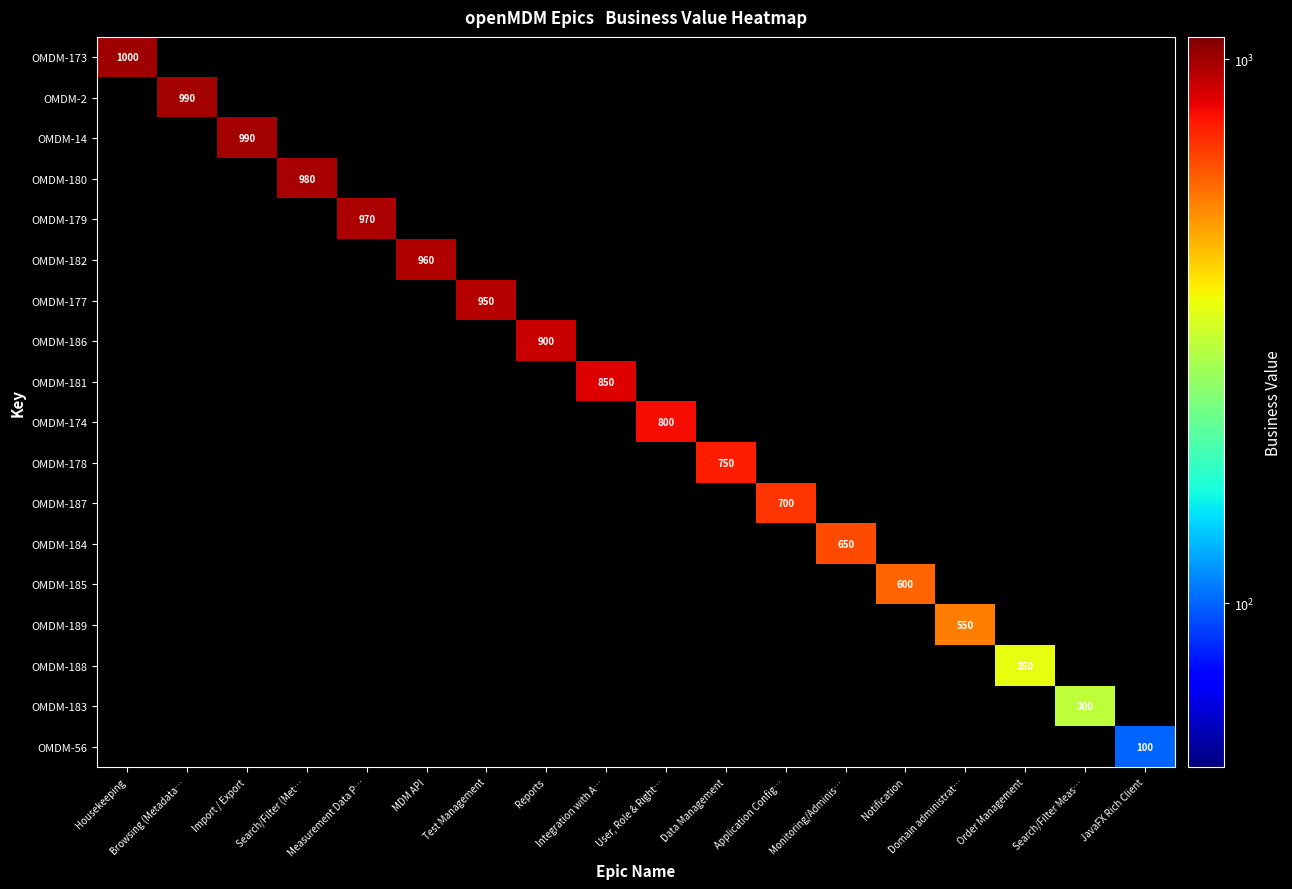

What is the minimum value shown in the chart?

100.0